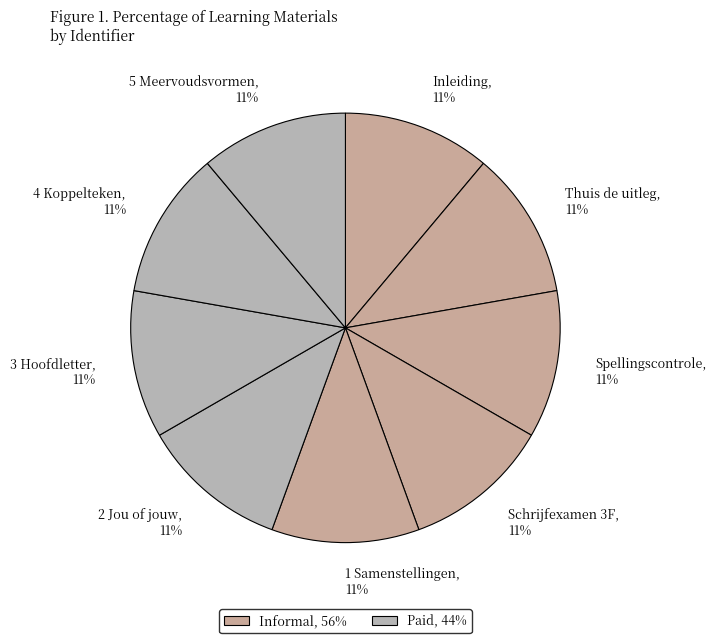

The 4 Koppelteken slice represents 11% of the pie. True or false?

True